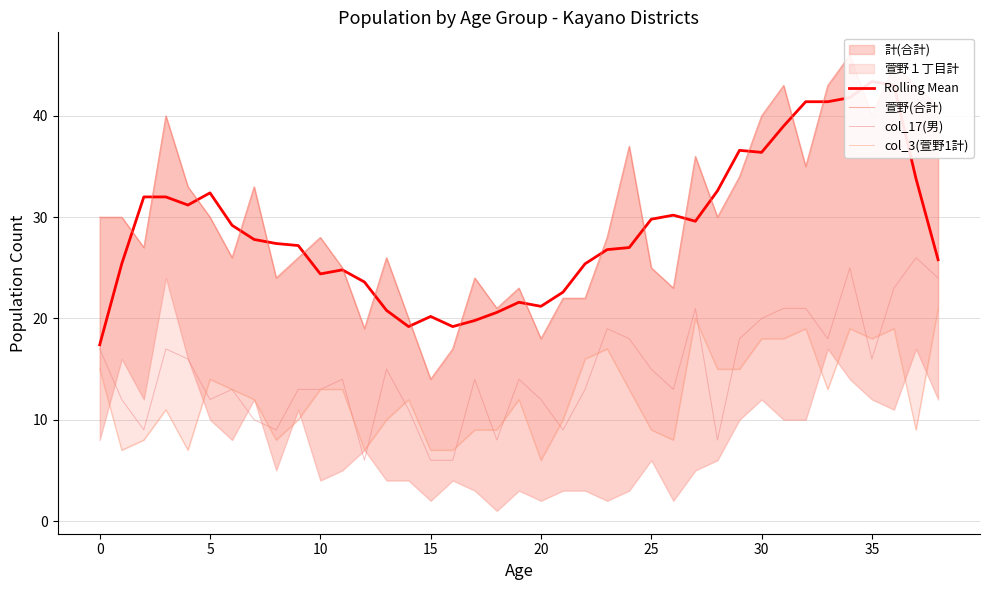

What is the label of the 18th point from the left?

17